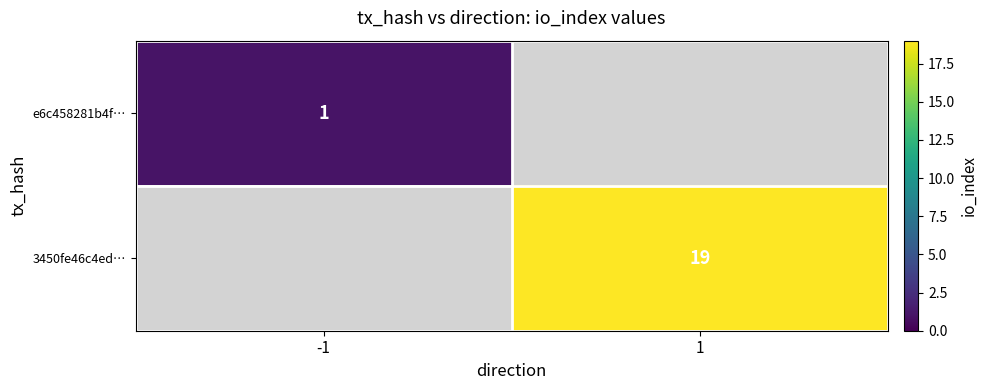

The 3450fe46c4ed… series shows 19 at 1. True or false?

True